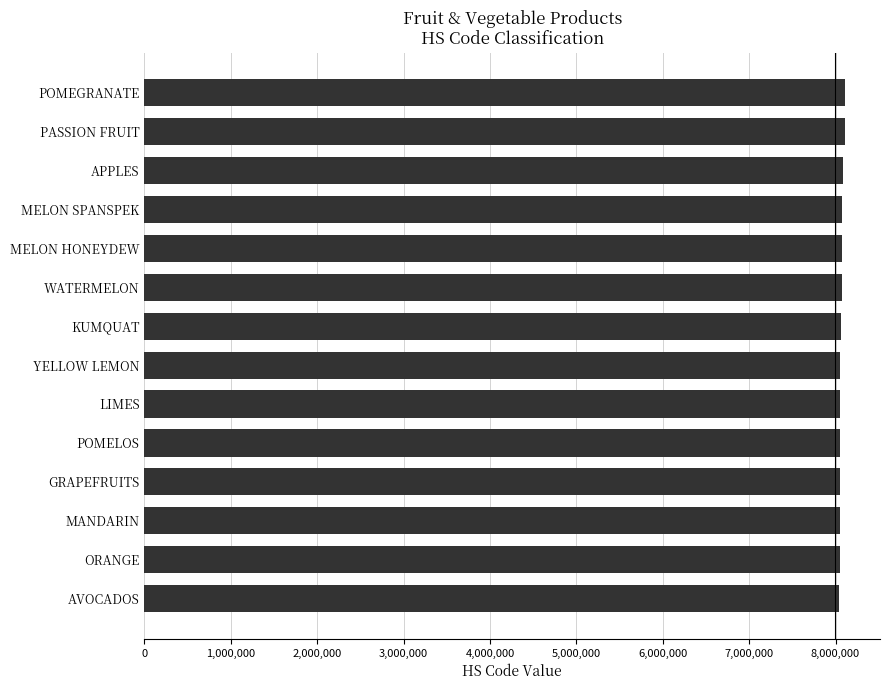

What is the average value?

8067013